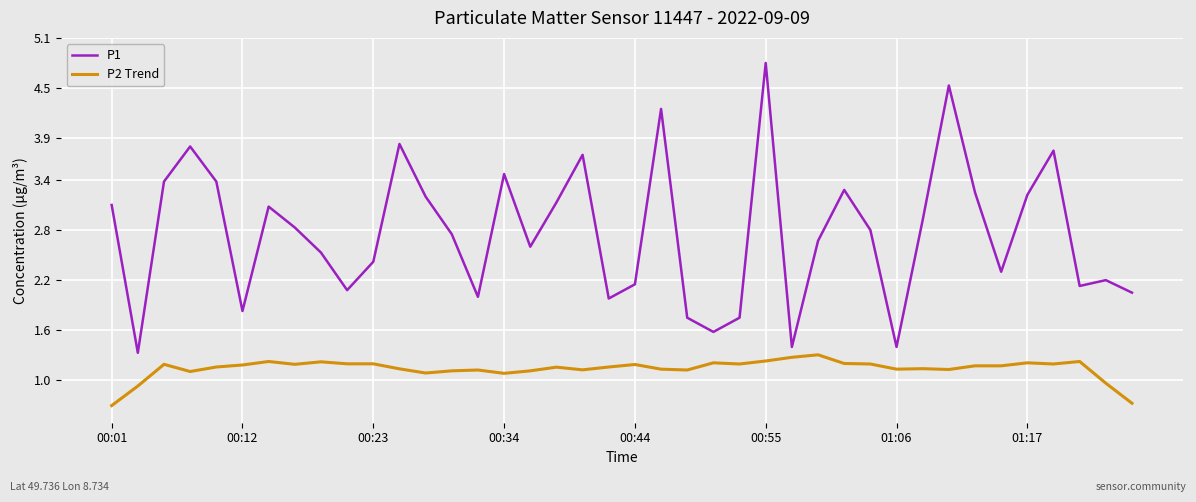

Rank the series by their maximum value, from lowest to highest.

P2 Trend, P1